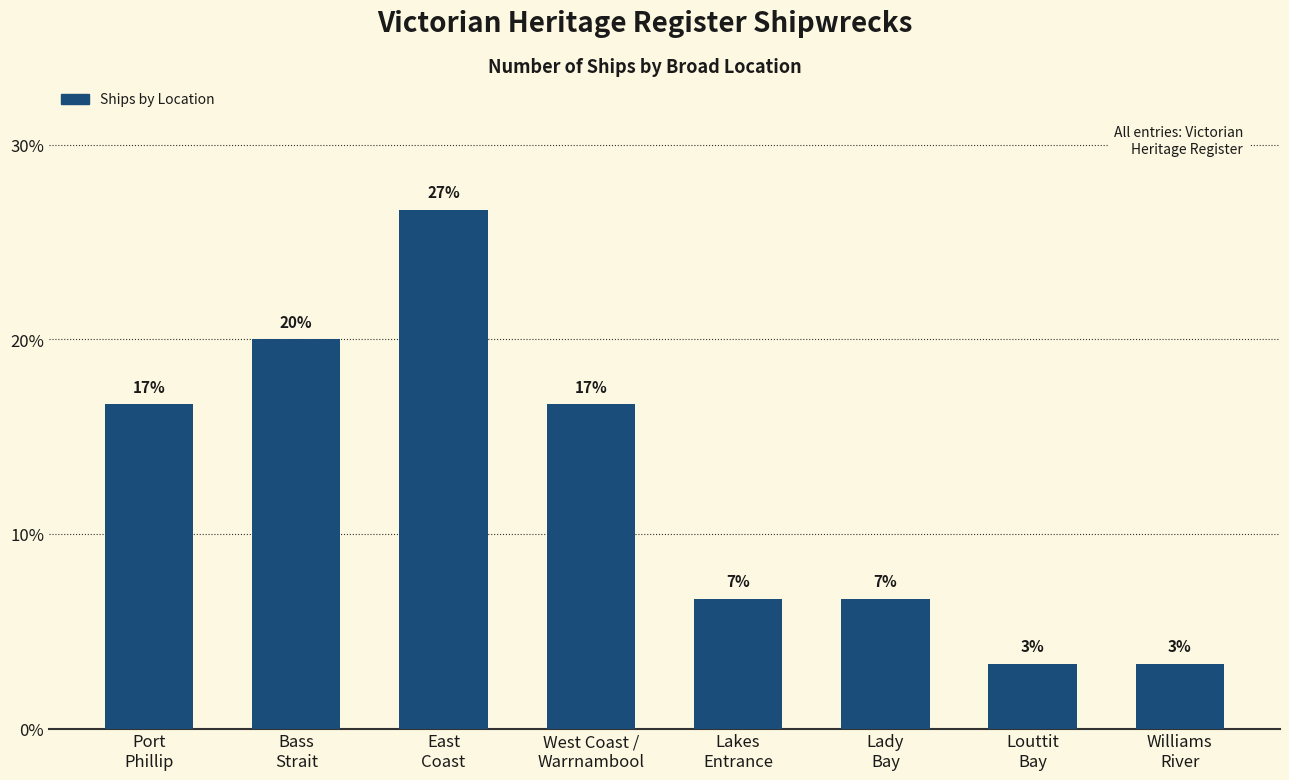

How many bars are there in total?

8